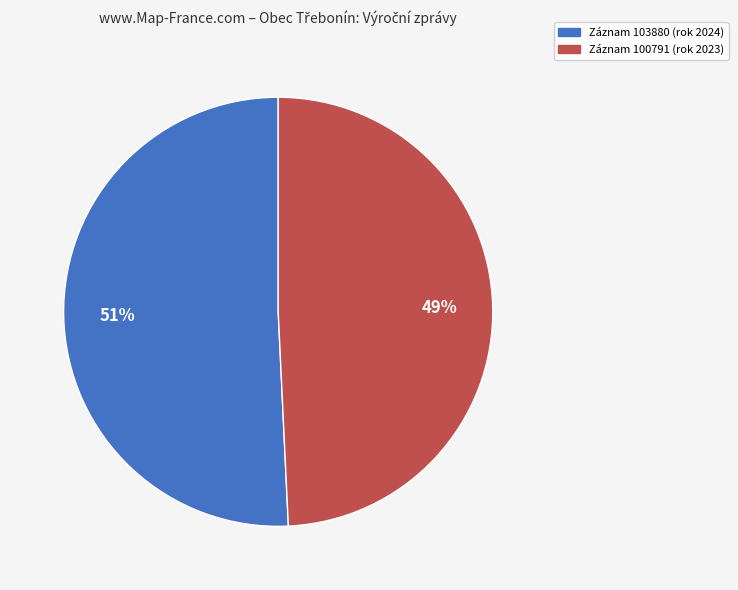

To the nearest percent, what is the difference between the largest and smallest slice percentages?

2%